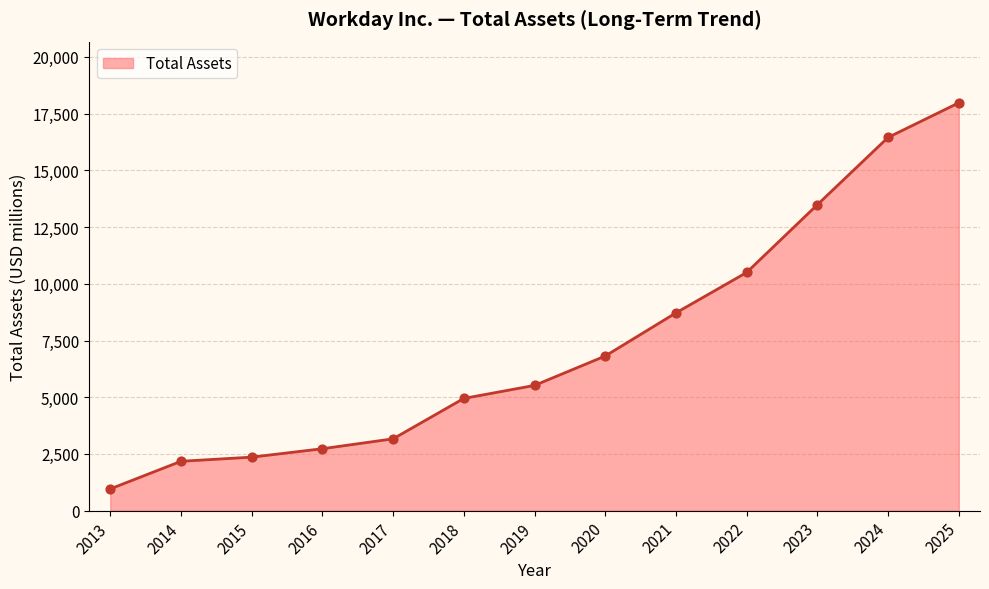

What is the change in value from 2019 to 2024?

+10931